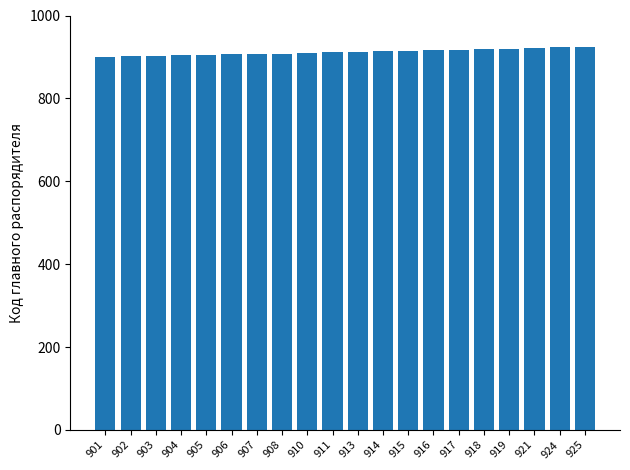

What is the difference between the maximum and minimum values?

24